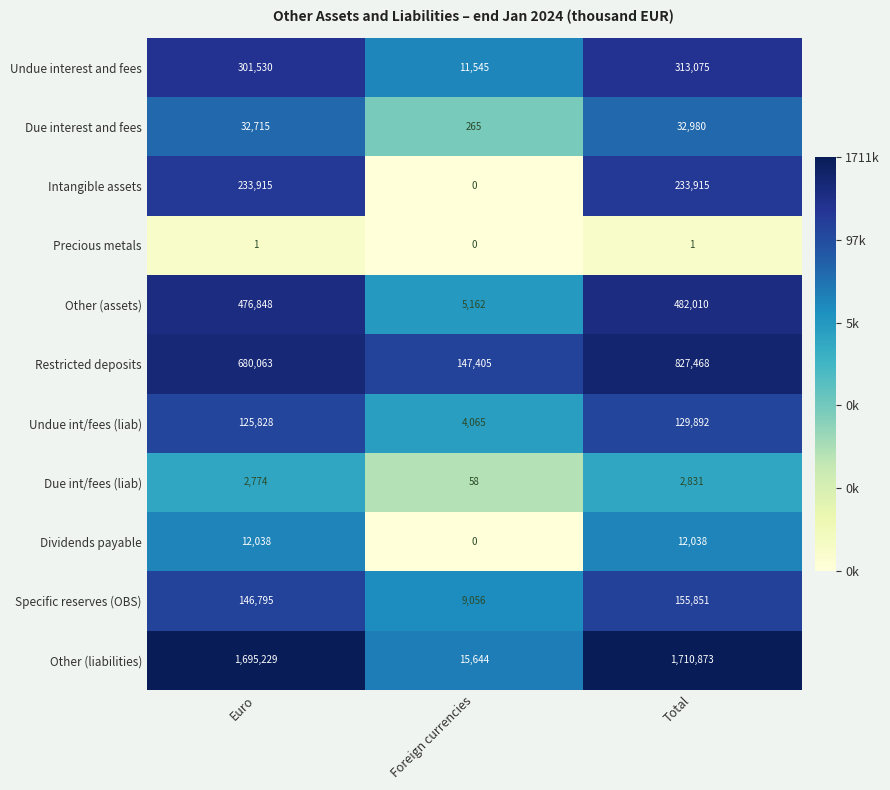

What is the sum of all Dividends payable values?

24076